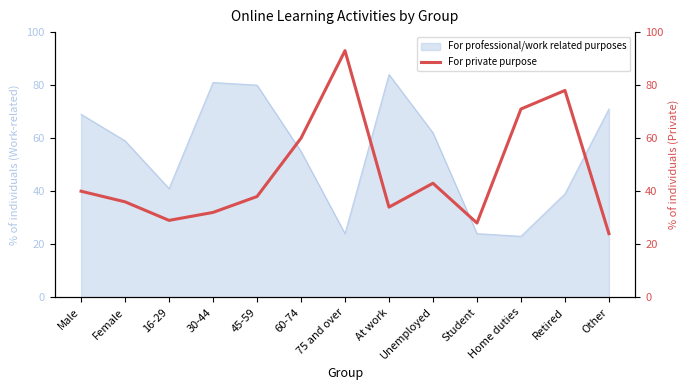

The For professional/work related purposes series shows 36 at Student. True or false?

False